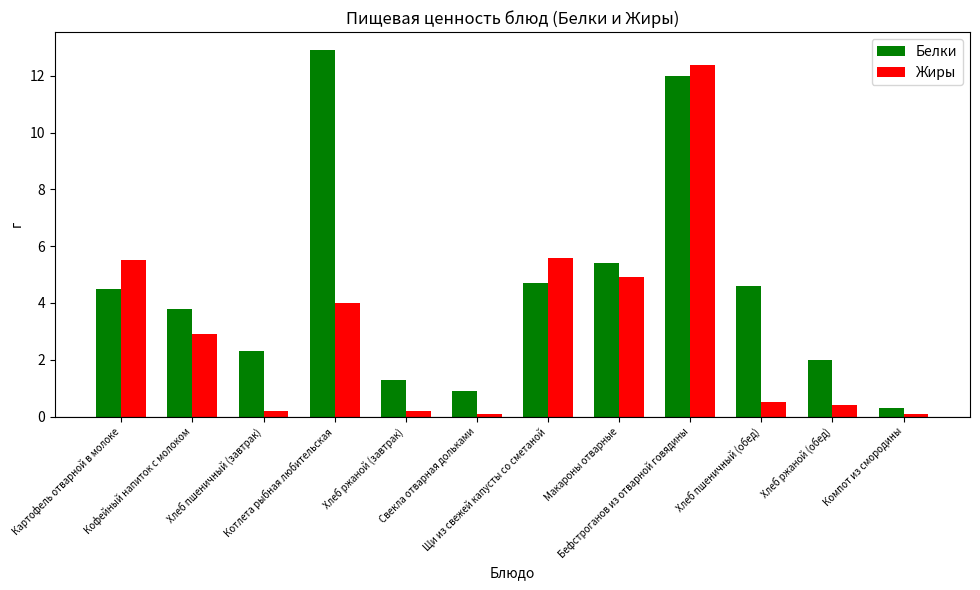

Rank the series by their maximum value, from highest to lowest.

Белки, Жиры